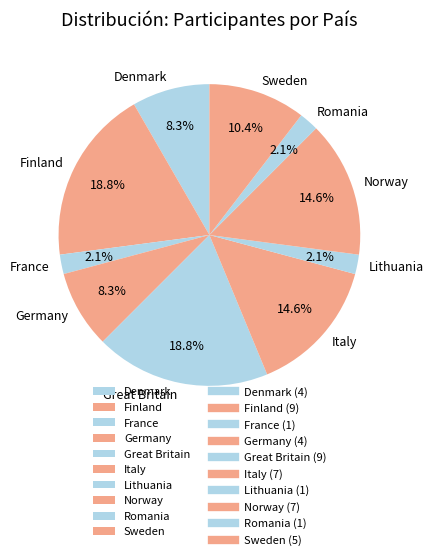

Combined, do Italy and Finland account for over 50%?

No